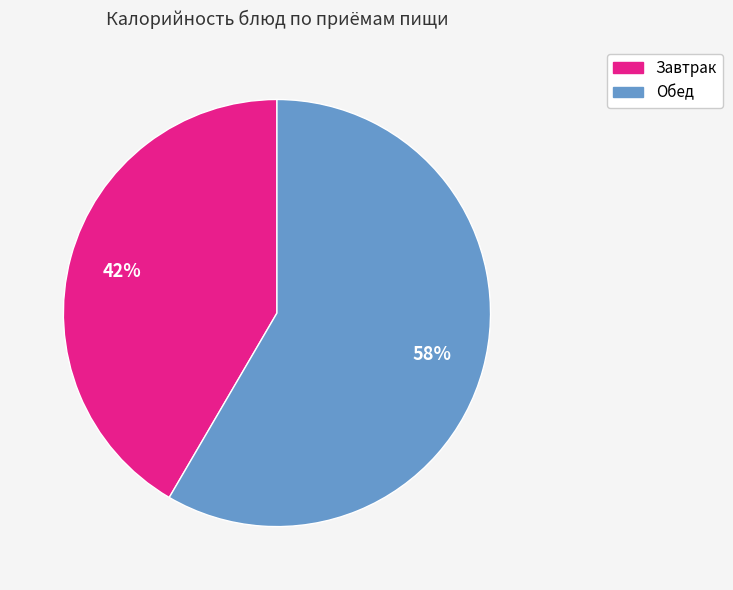

Does any single category account for the majority?

Yes